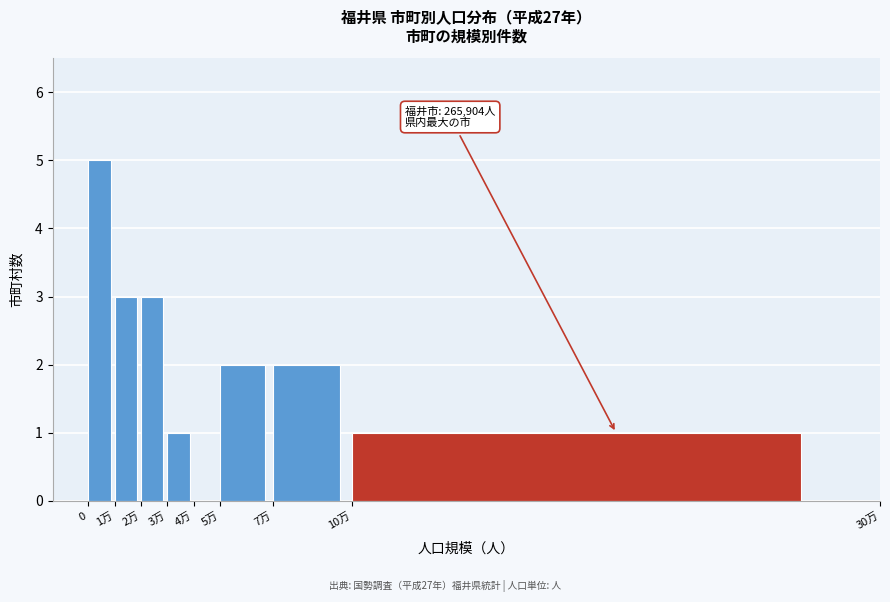

Reading right to left, what are all the values shown in this chart?

10万=1	7万=2	5万=2	4万=0	3万=1	2万=3	1万=3	0=5